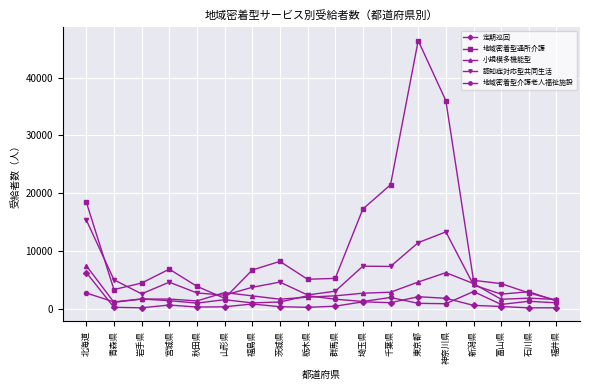

True or false: 地域密着型通所介護 and 定期巡回 intersect in this chart.

False